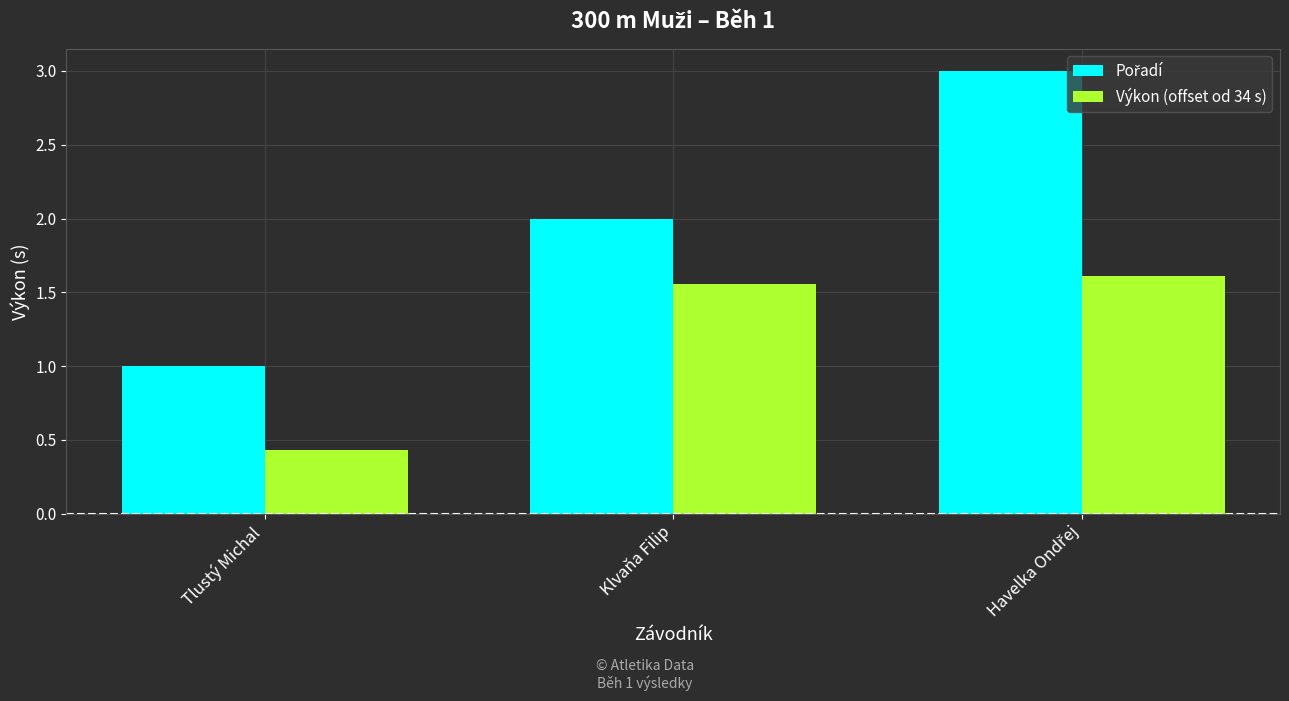

How many data points in Výkon (offset od 34 s) are less than 1?

1